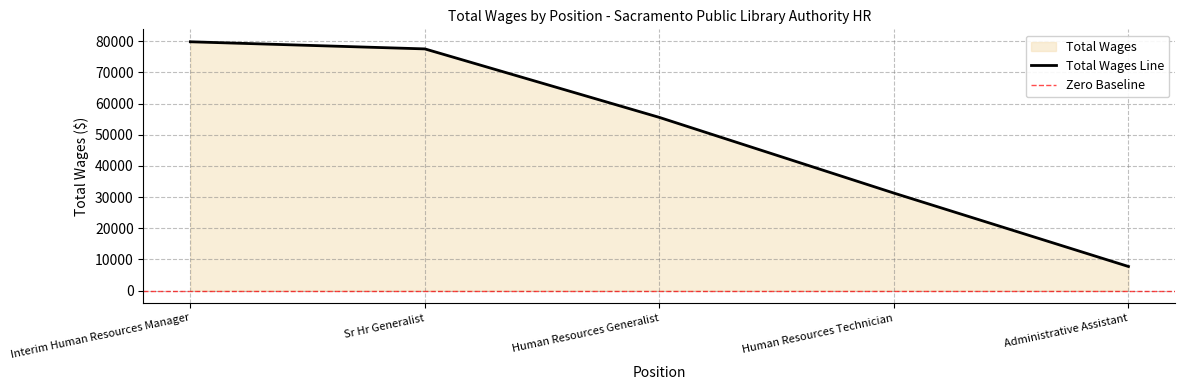

Reading right to left, what are all the values shown in this chart?

Administrative Assistant=7734	Human Resources Technician=31291	Human Resources Generalist=55574	Sr Hr Generalist=77559	Interim Human Resources Manager=79847